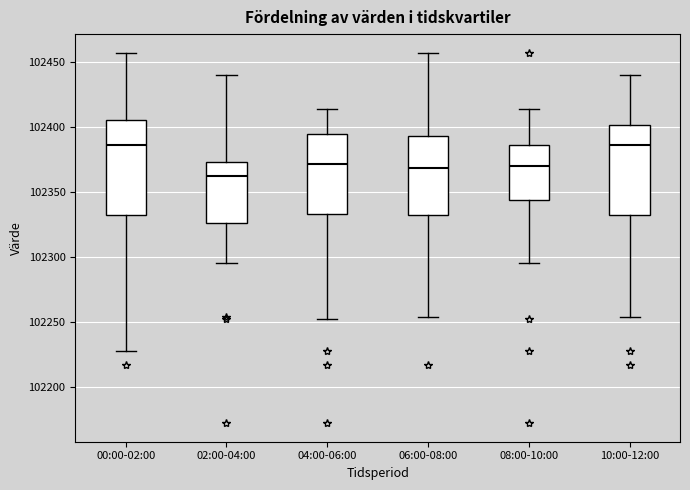

Reading left to right, transcribe this box plot: for each box, give where its median line is, the range the box spans, and where its two whiskers end, as read against the y-axis. The values are not printed on the chart, so give them approximately, as read against the axis.

00:00-02:00: median 102385, box 102330 to 102405, whiskers 102230 to 102455
02:00-04:00: median 102365, box 102325 to 102375, whiskers 102295 to 102440
04:00-06:00: median 102370, box 102335 to 102395, whiskers 102250 to 102415
06:00-08:00: median 102370, box 102330 to 102395, whiskers 102255 to 102455
08:00-10:00: median 102370, box 102345 to 102385, whiskers 102295 to 102415
10:00-12:00: median 102385, box 102330 to 102400, whiskers 102255 to 102440